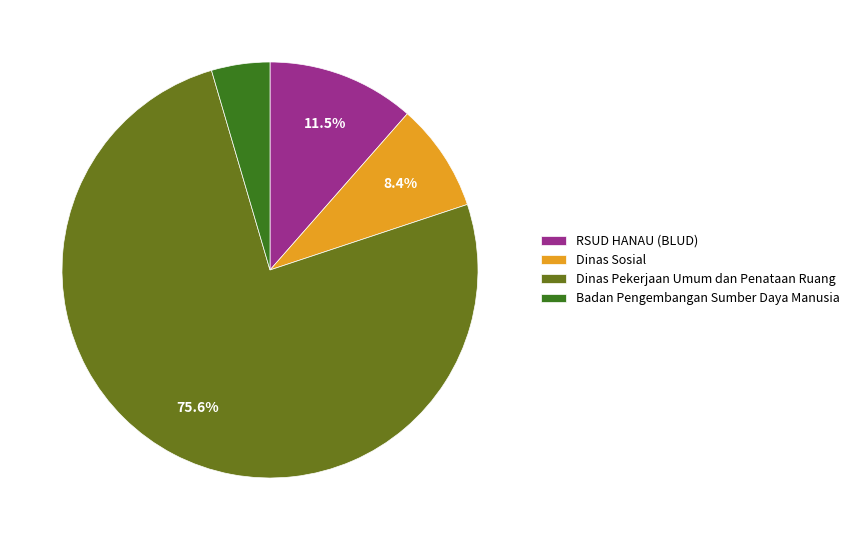

Rank the categories by value from lowest to highest.

Badan Pengembangan Sumber Daya Manusia, Dinas Sosial, RSUD HANAU (BLUD), Dinas Pekerjaan Umum dan Penataan Ruang